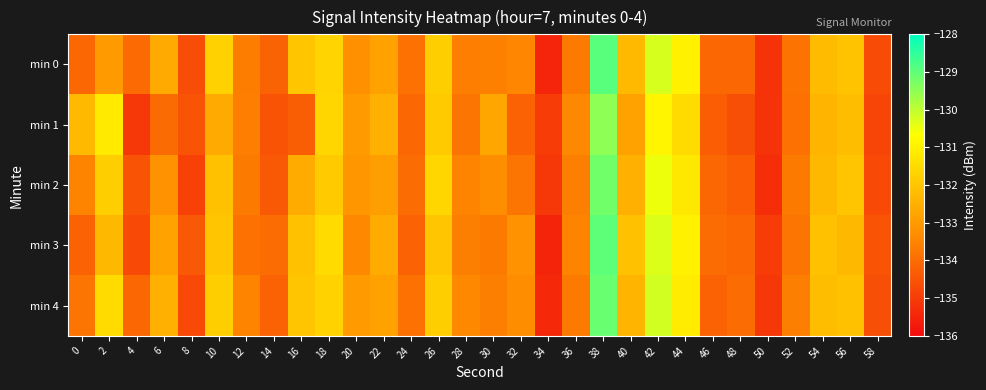

Reading left to right, extract all data points from this chart.

min 0: 0=-134.1	2=-133.0	4=-134.0	6=-132.6	8=-134.6	10=-131.7	12=-133.6	14=-134.2	16=-132.0	18=-131.7	20=-133.2	22=-132.8	24=-133.9	26=-131.8	28=-133.6	30=-133.6	32=-133.5	34=-135.5	36=-133.7	38=-128.9	40=-132.3	42=-130.2	44=-131.0	46=-134.1	48=-134.1	50=-135.2	52=-133.9	54=-132.2	56=-132.1	58=-134.7
min 1: 0=-132.3	2=-131.1	4=-135.1	6=-134.0	8=-134.5	10=-132.6	12=-133.6	14=-134.5	16=-134.3	18=-131.6	20=-133.0	22=-132.5	24=-134.1	26=-131.9	28=-133.8	30=-132.7	32=-134.2	34=-135.0	36=-133.4	38=-129.5	40=-132.8	42=-130.9	44=-131.5	46=-134.3	48=-134.6	50=-135.2	52=-133.9	54=-132.4	56=-132.2	58=-134.8
min 2: 0=-133.5	2=-131.8	4=-134.5	6=-133.2	8=-134.9	10=-132.1	12=-133.7	14=-134.4	16=-132.6	18=-131.9	20=-133.1	22=-132.9	24=-134.0	26=-131.6	28=-133.5	30=-133.3	32=-133.8	34=-135.1	36=-133.6	38=-129.2	40=-132.5	42=-130.5	44=-131.2	46=-134.1	48=-134.3	50=-135.3	52=-133.7	54=-132.3	56=-132.0	58=-134.7
min 3: 0=-134.2	2=-132.3	4=-134.7	6=-132.8	8=-134.4	10=-132.0	12=-133.9	14=-134.0	16=-132.1	18=-131.5	20=-133.4	22=-132.6	24=-134.2	26=-132.0	28=-133.6	30=-133.7	32=-133.2	34=-135.5	36=-133.5	38=-129.0	40=-132.1	42=-130.3	44=-131.0	46=-134.0	48=-134.1	50=-135.0	52=-133.8	54=-132.1	56=-132.3	58=-134.5
min 4: 0=-133.8	2=-131.5	4=-134.1	6=-132.5	8=-134.7	10=-131.8	12=-133.5	14=-134.2	16=-132.0	18=-131.7	20=-133.0	22=-132.8	24=-133.9	26=-131.8	28=-133.4	30=-133.6	32=-133.3	34=-135.4	36=-133.7	38=-129.1	40=-132.4	42=-130.2	44=-131.1	46=-134.2	48=-134.0	50=-135.1	52=-133.6	54=-132.2	56=-132.1	58=-134.6